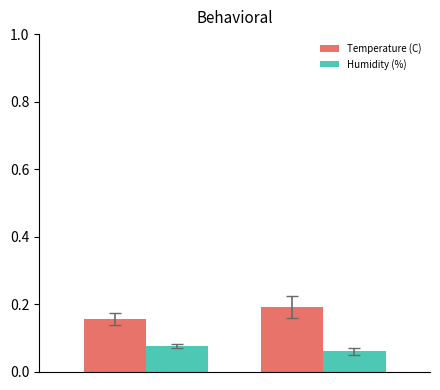

Rank the series by their maximum value, from lowest to highest.

Humidity (%), Temperature (C)